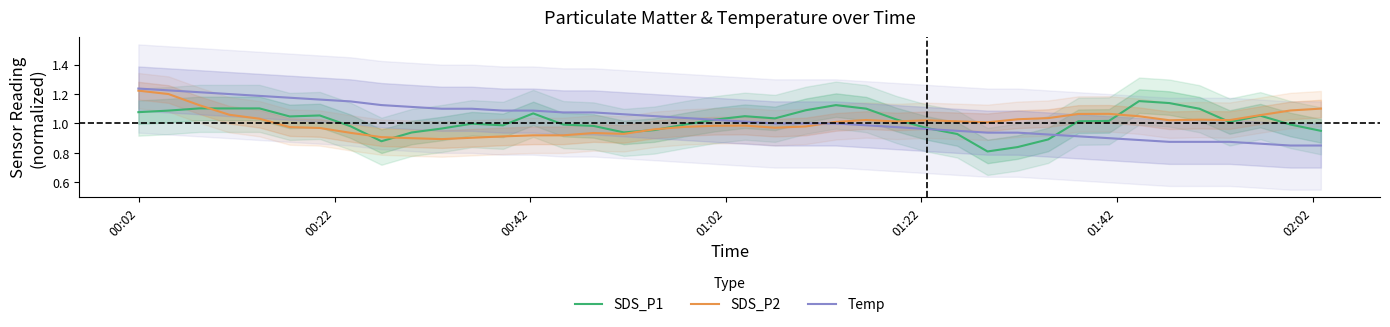

True or false: SDS_P2 has a value of 0.5 at 01:02.

False